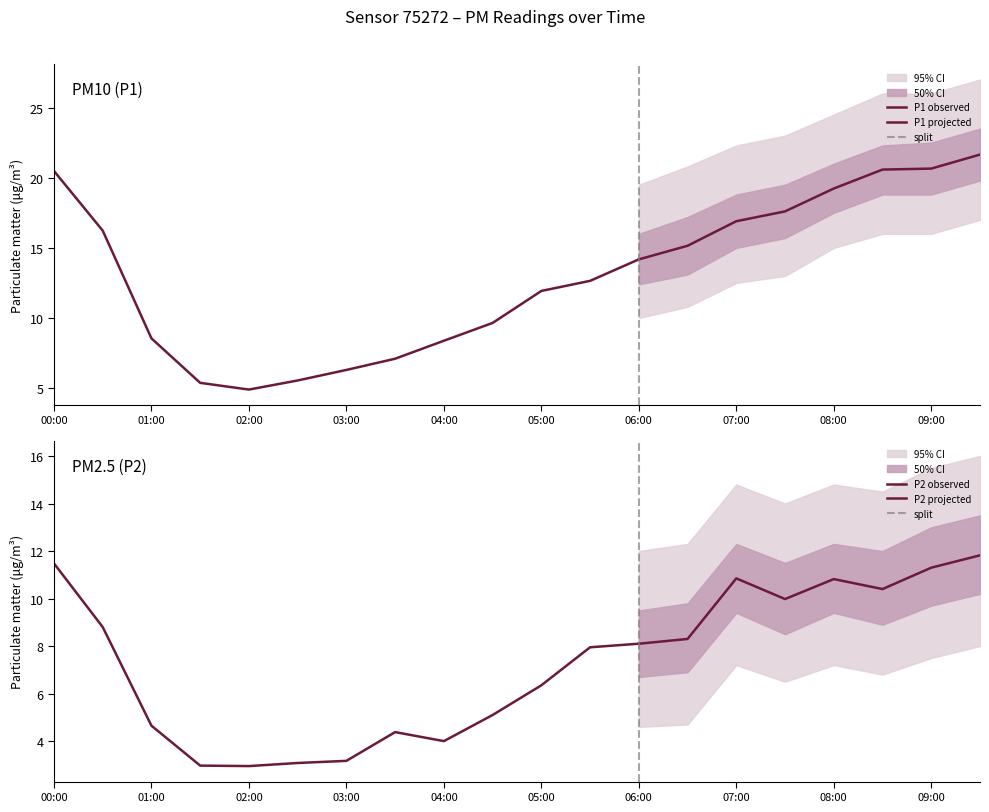

What is the total value across all series at 06:00?

22.3